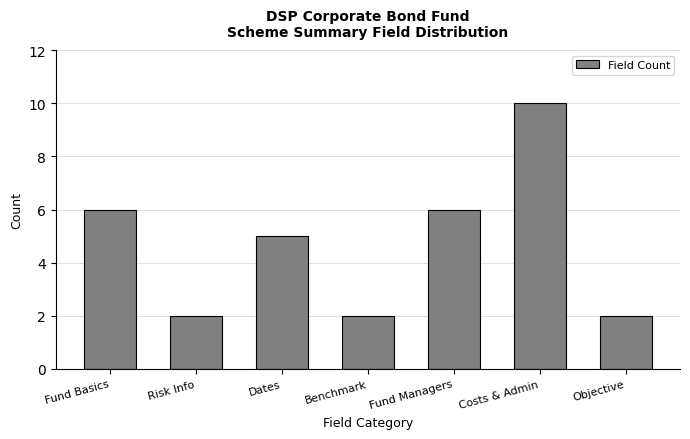

Reading left to right, list all the values displayed in this chart.

6	2	5	2	6	10	2